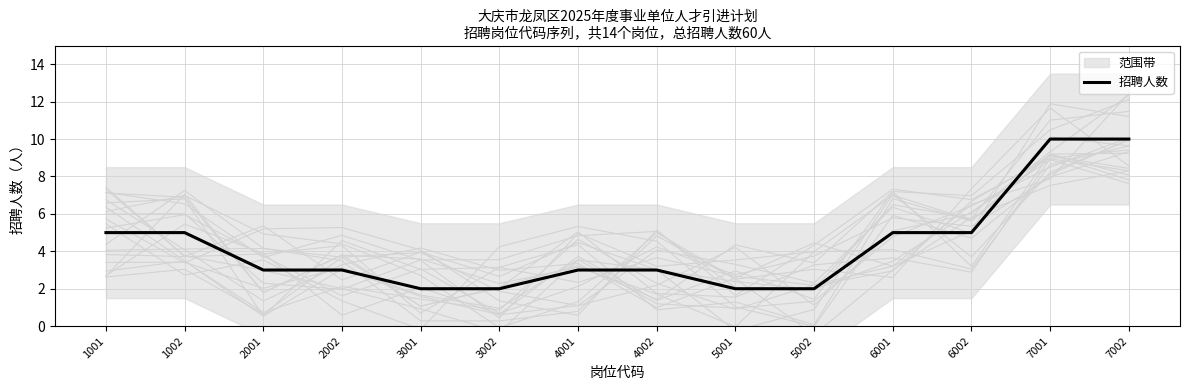

At which label is the value closest to 6?

1001